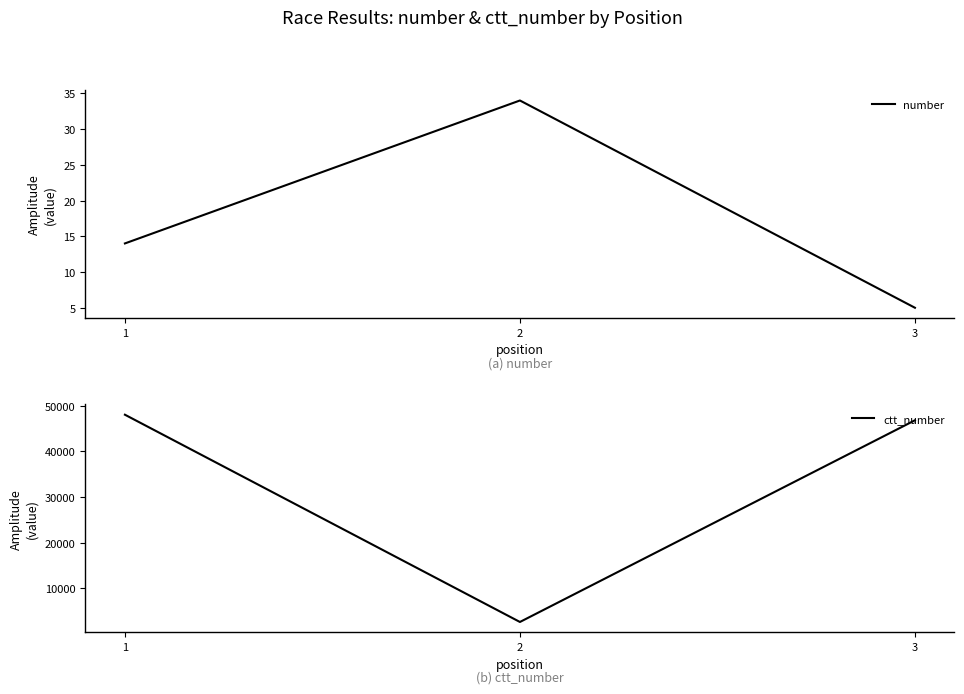

Where is ctt_number nearest to the value 25347?

3